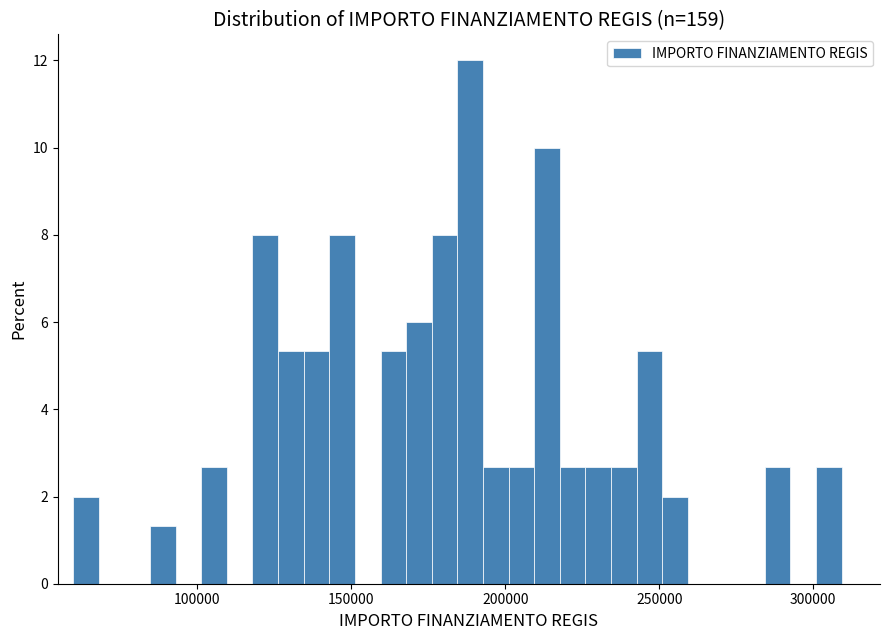

Read against the x-axis, roughly where is the centre of the tallest bar?

190000